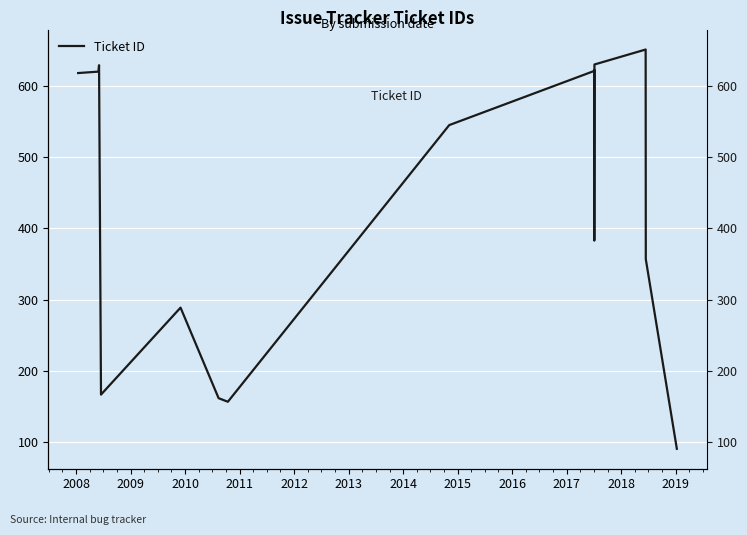

At which category does the data reach its first local peak?

2009